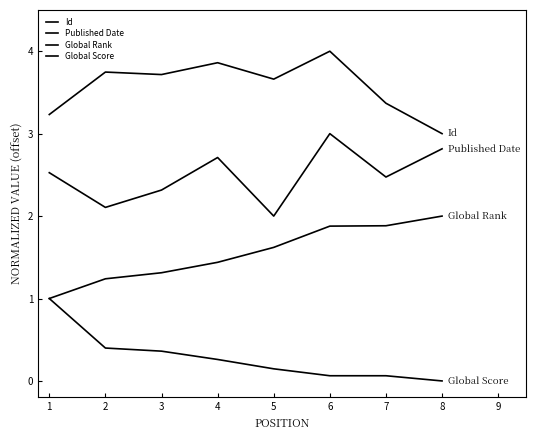

How many lines are shown in the chart?

4